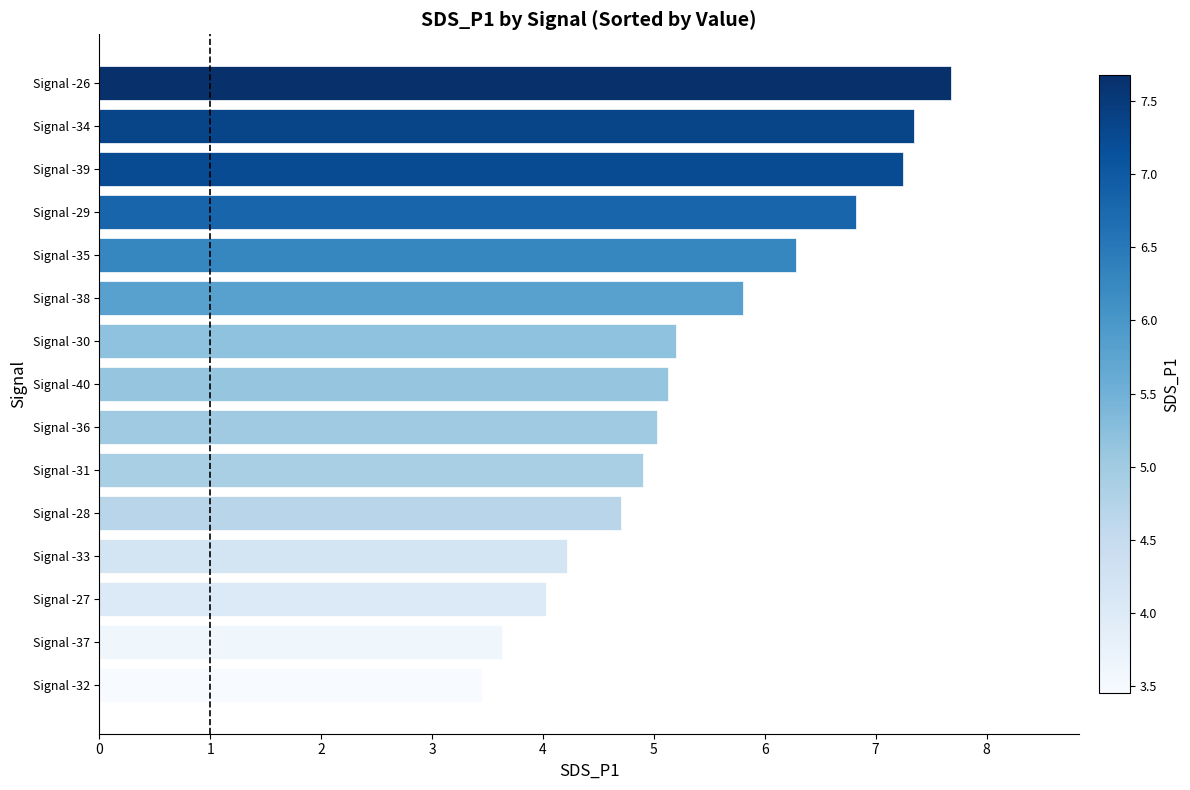

How many series are shown in this chart?

1